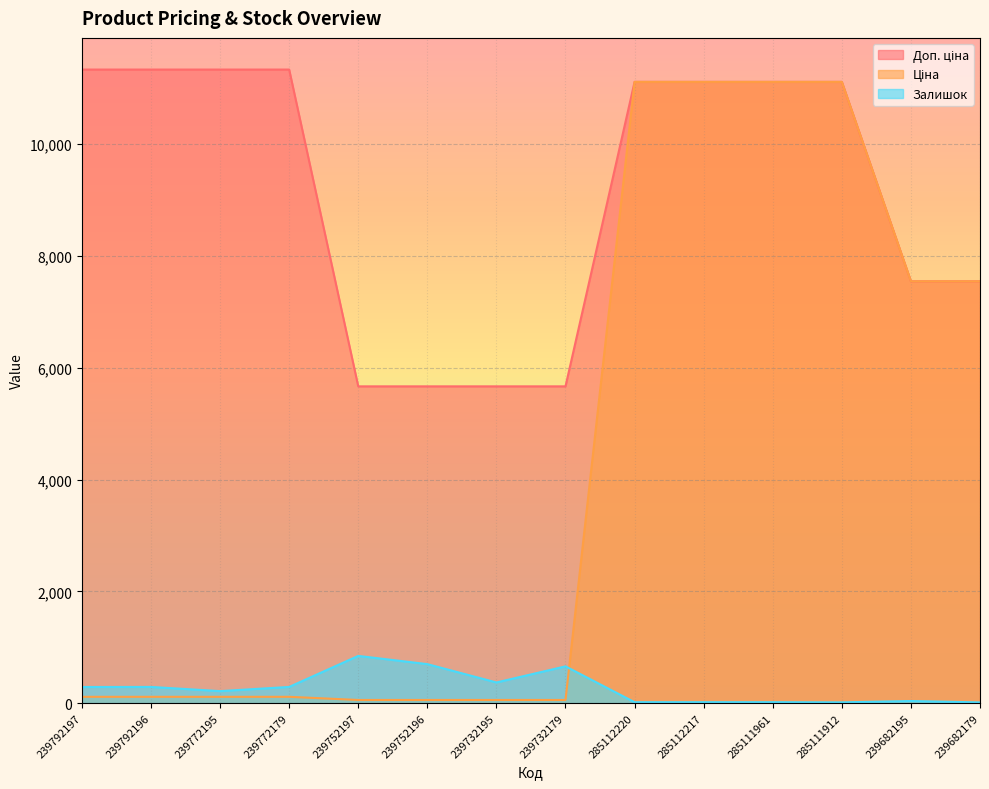

What is the label of the 1st point from the left?

239792197